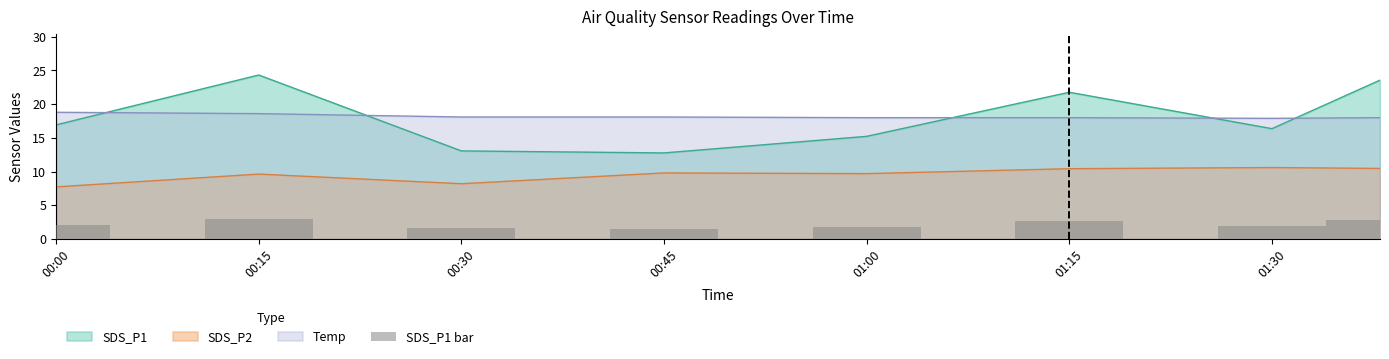

Does the chart contain stacked bars?

No